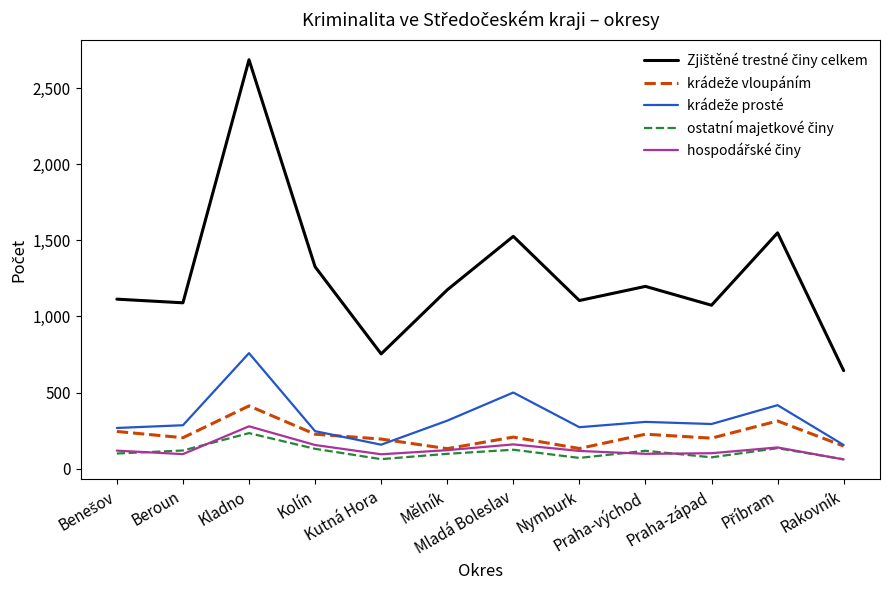

What is the average value of the Zjištěné trestné činy celkem series?

1270